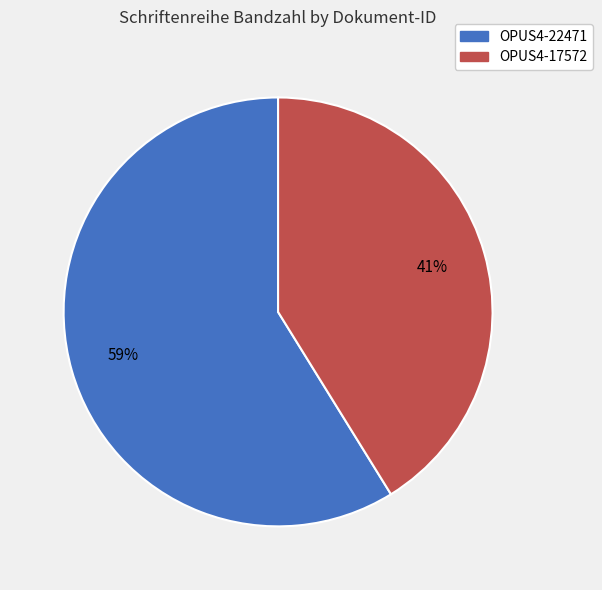

What is the largest slice in the pie chart?

OPUS4-22471